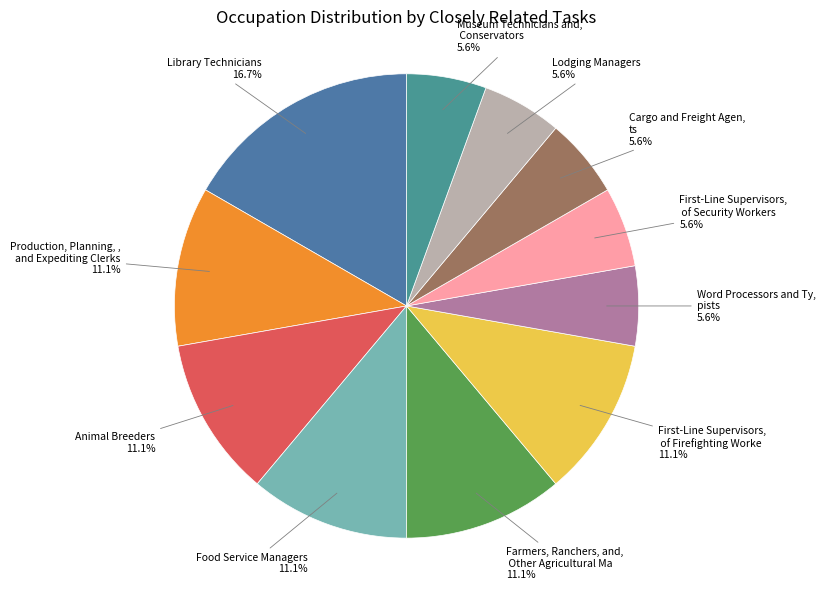

Which category has the smallest portion of the pie?

Word Processors and Typists